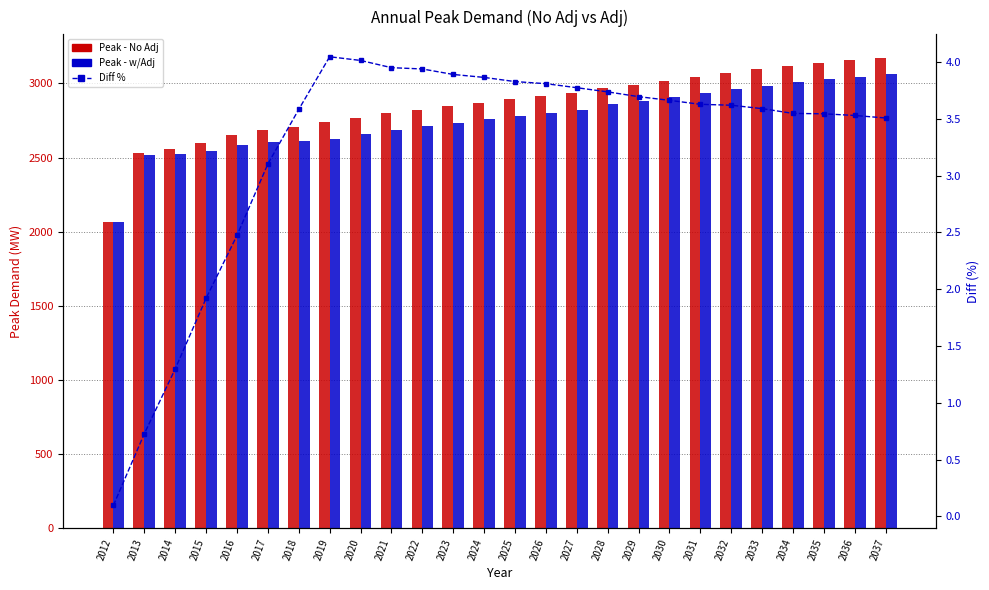

How many data points in Peak - w/Adj are above 2782?

12